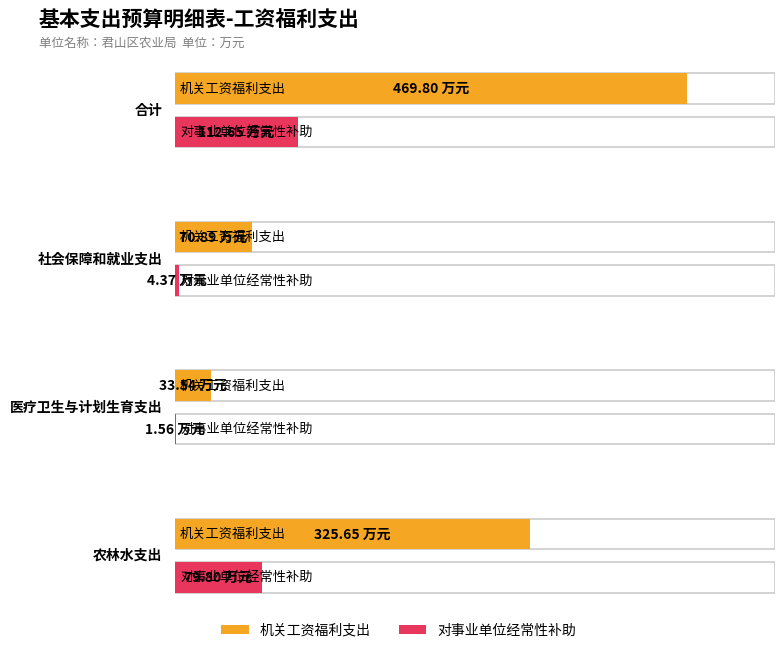

The 对事业单位经常性补助 series shows 79.8 at 农林水支出. True or false?

True